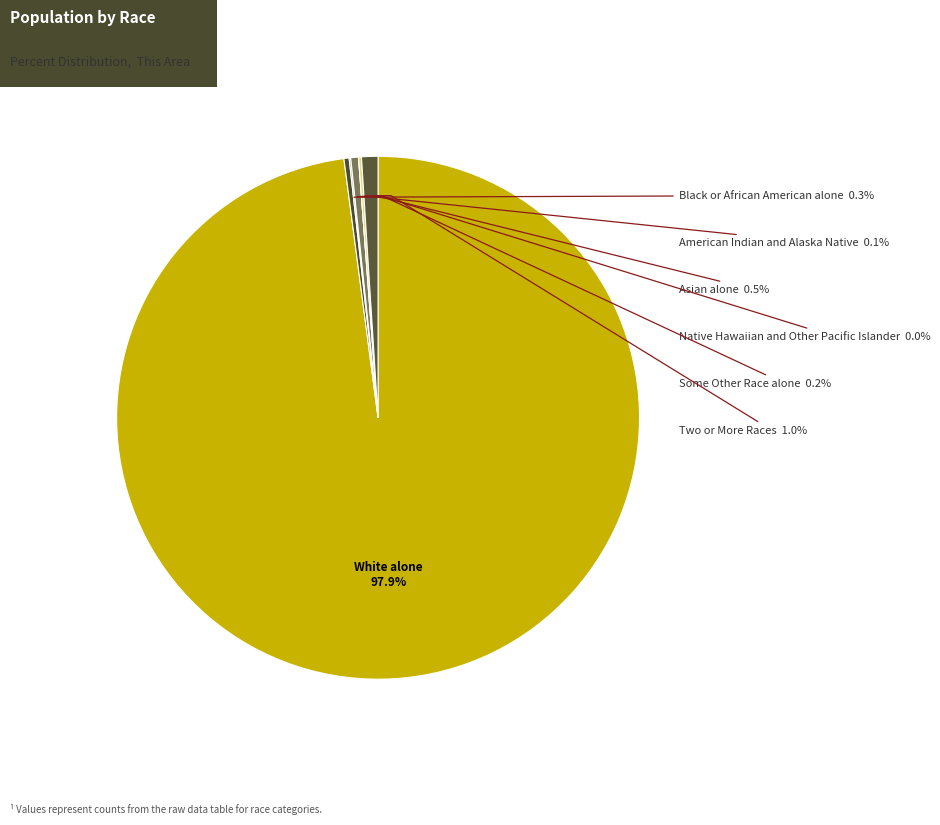

To the nearest percent, what is the difference between the Black or African American alone and Two or More Races slice percentages?

1%